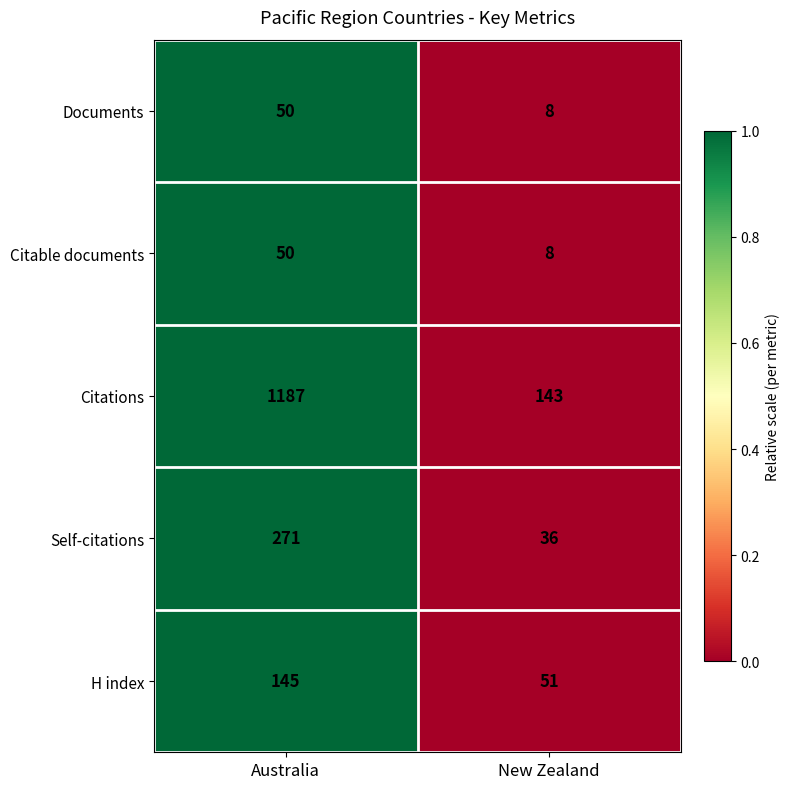

Which category has the lowest value in the Citable documents series?

New Zealand